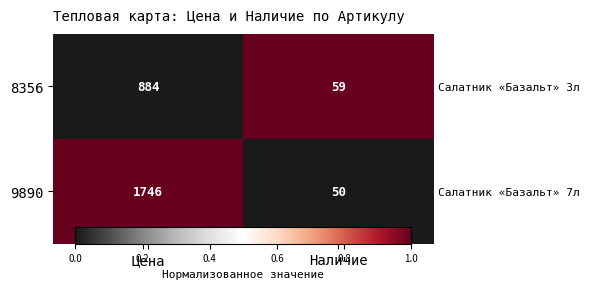

At how many categories does at least one series exceed 0?

2